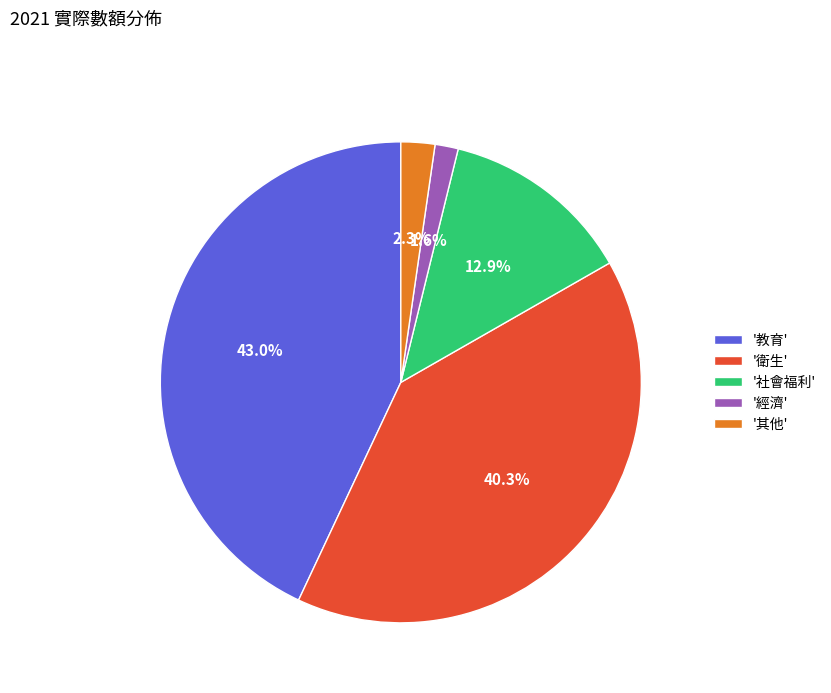

Which has a higher value, '教育' or '社會福利'?

'教育'